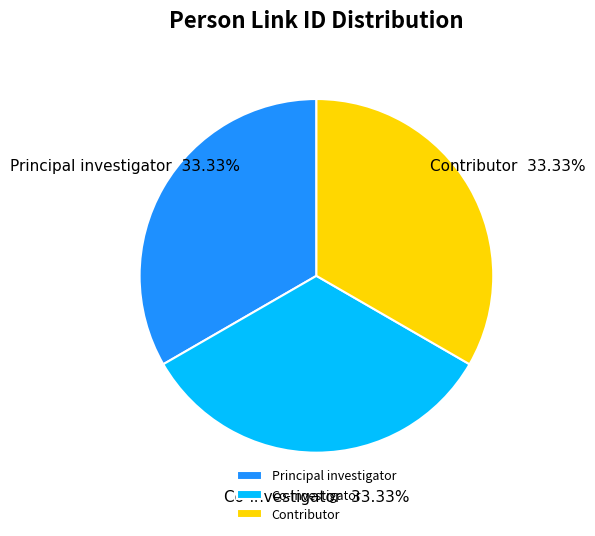

Count the number of slices in the pie.

3